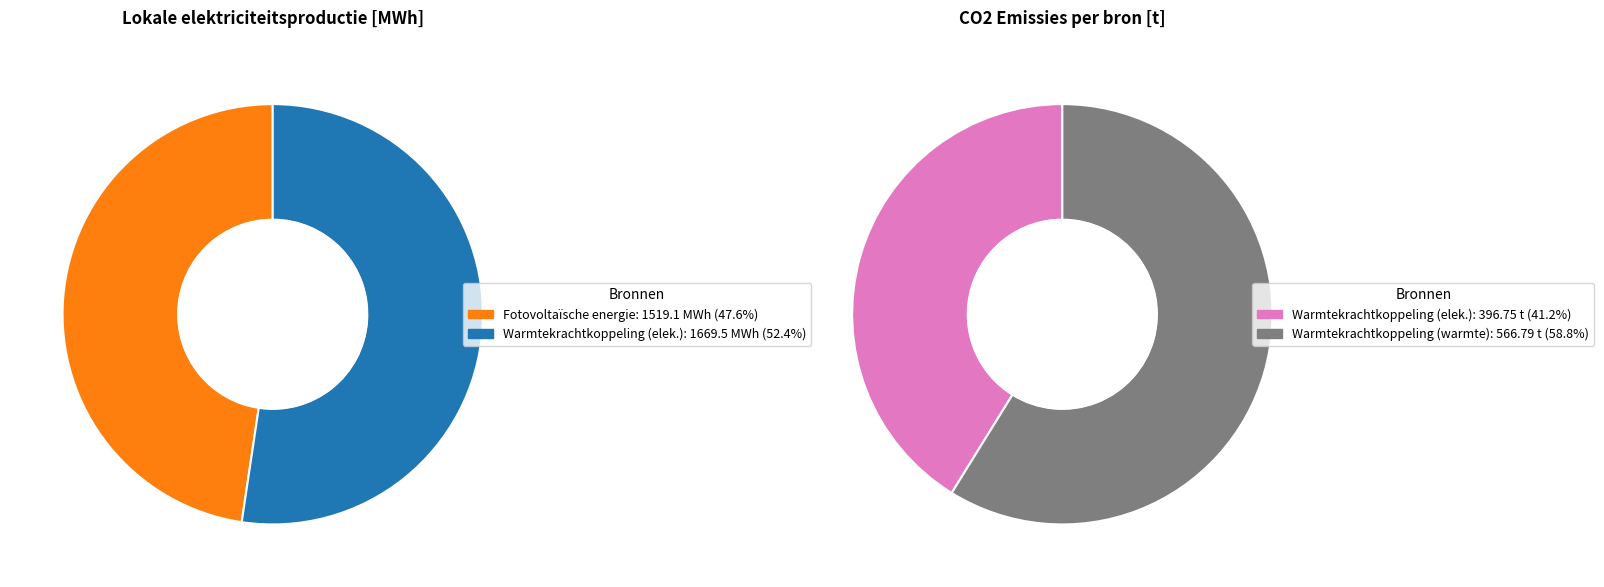

What is the spread (max minus min) of values at Warmtekrachtkoppeling?

396.8